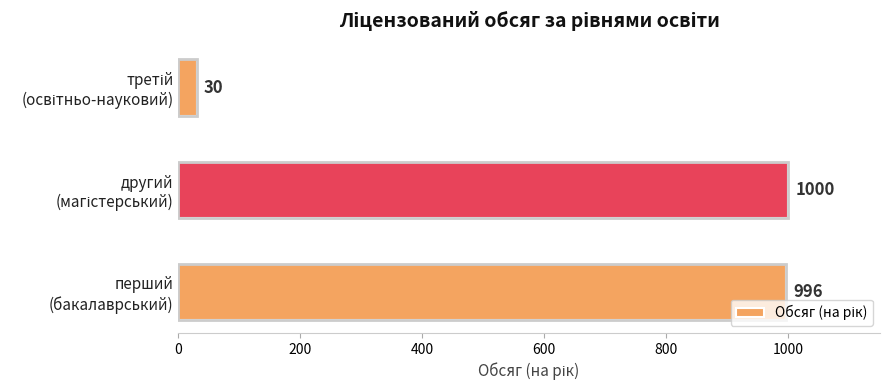

Reading bottom to top, transcribe all the data shown in this chart.

996	1000	30